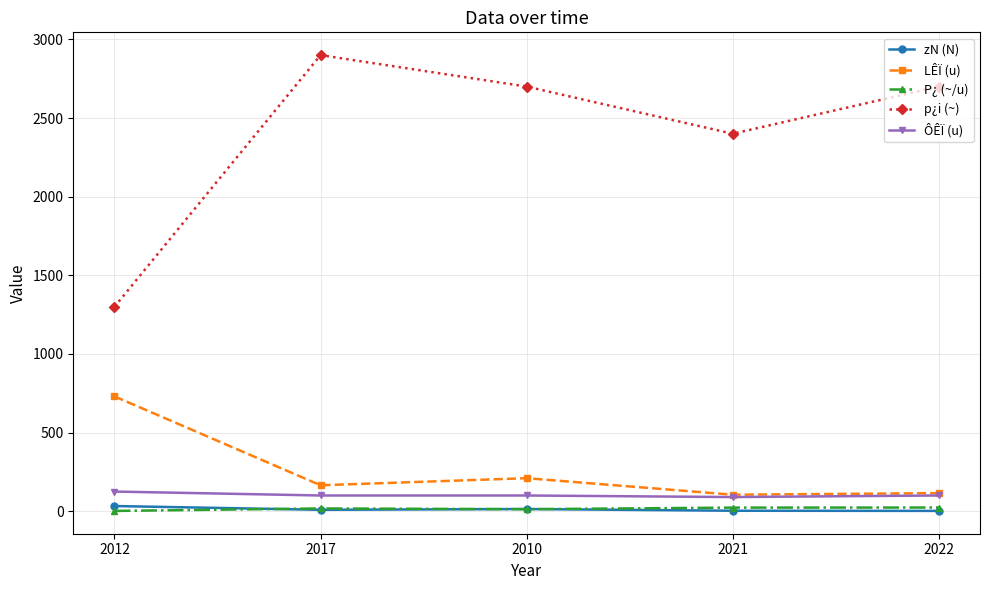

Where is the first local maximum for p¿i (~)?

2017